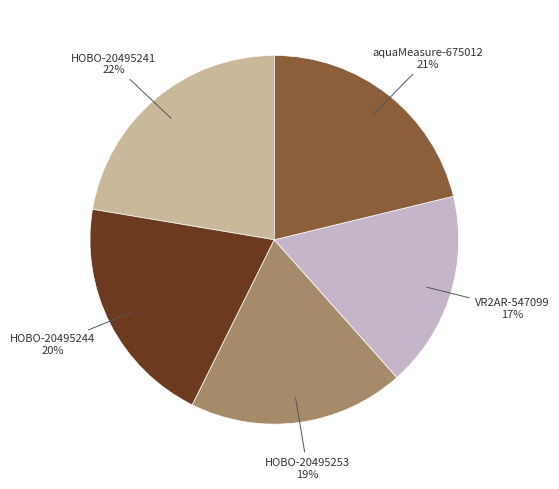

Is there any slice that represents more than half of the pie?

No